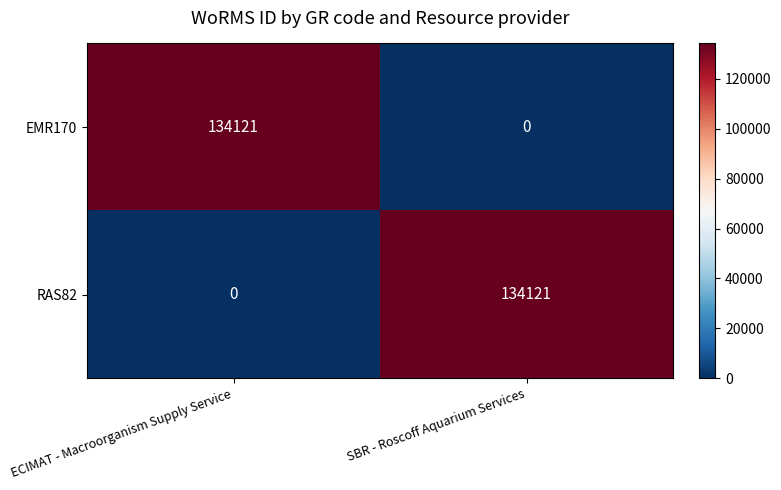

True or false: RAS82 has a value of 134121 at SBR - Roscoff Aquarium Services.

True